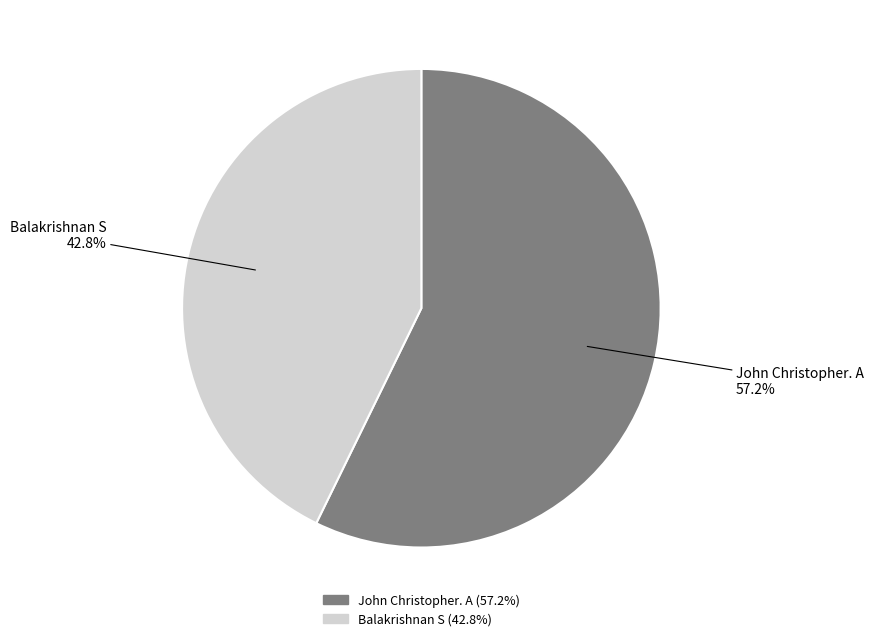

Which slice is the smallest?

Balakrishnan S